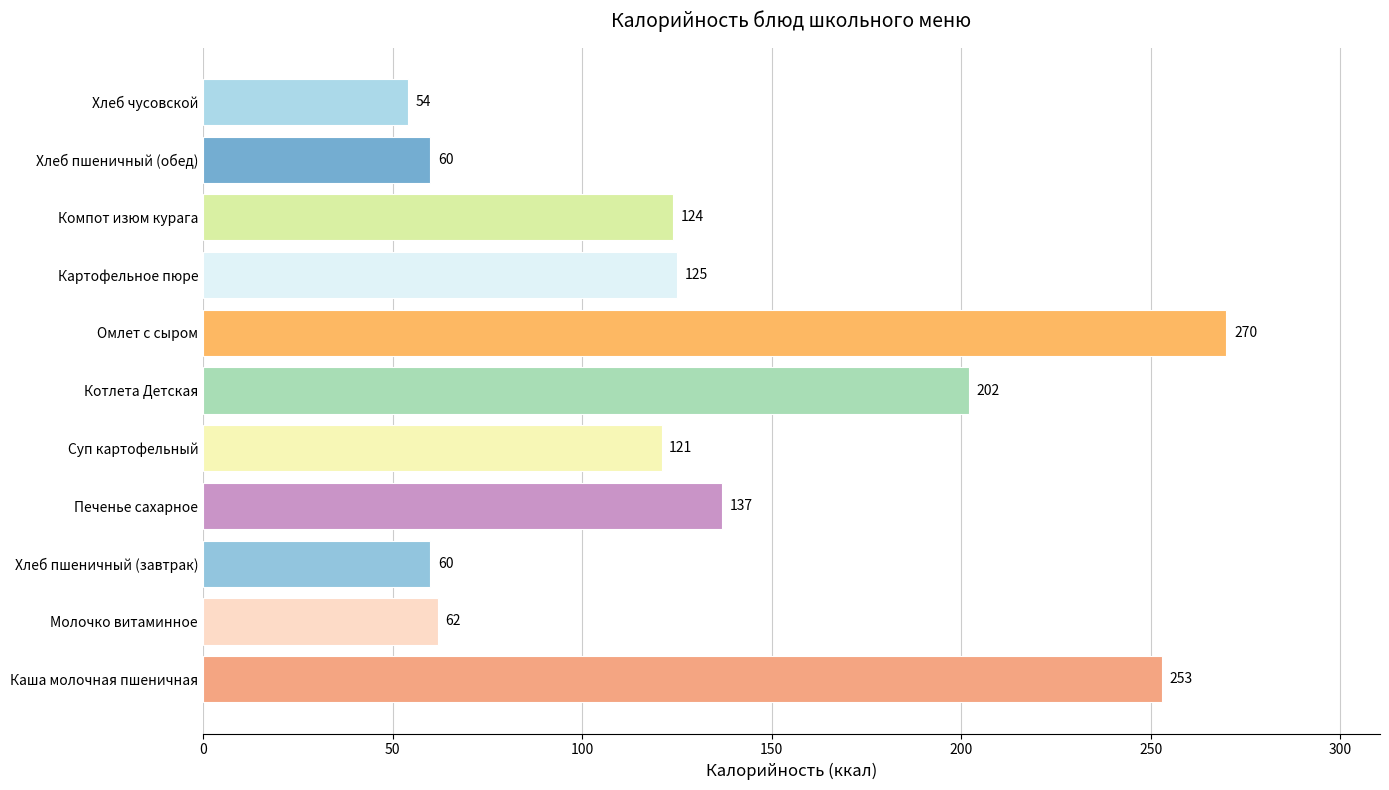

At which category does the chart reach its peak across all series?

Омлет с сыром